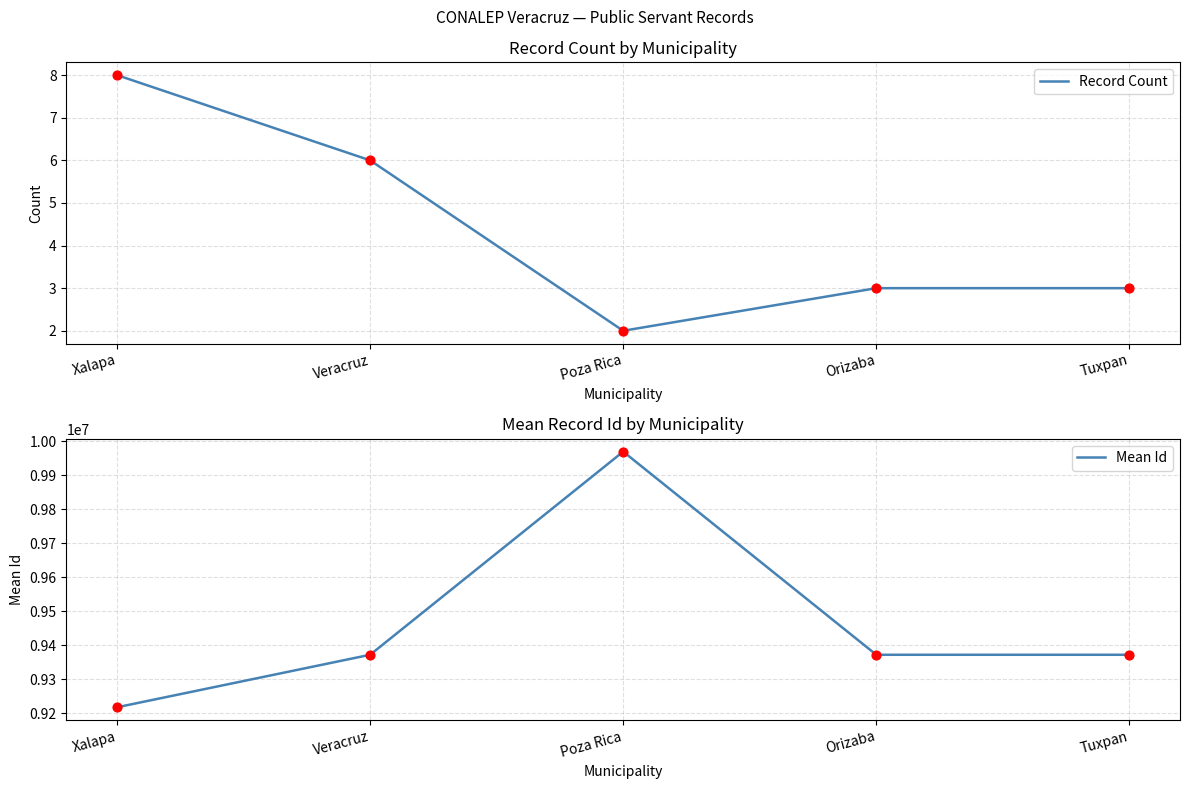

At which category is the sum across all series the highest?

Poza Rica